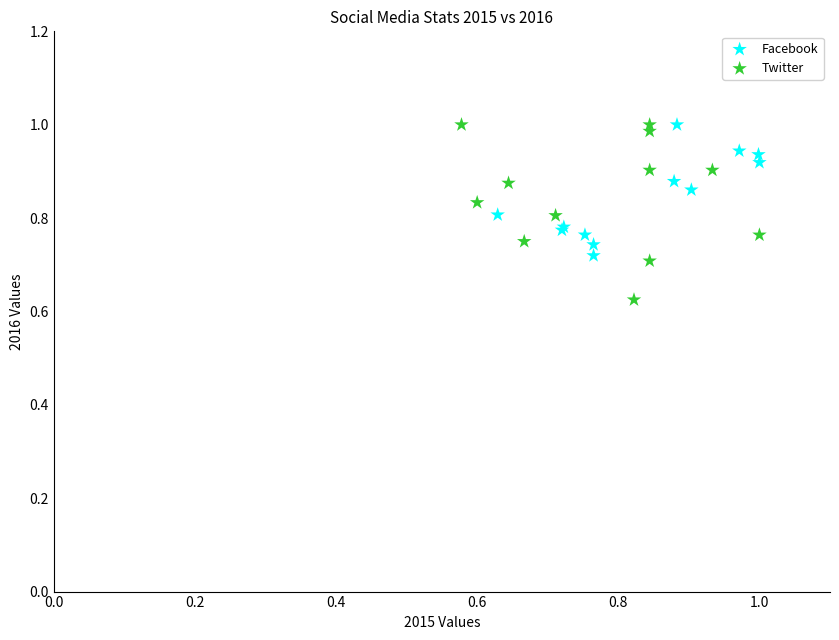

Which series contains the lowest Y value?

Twitter